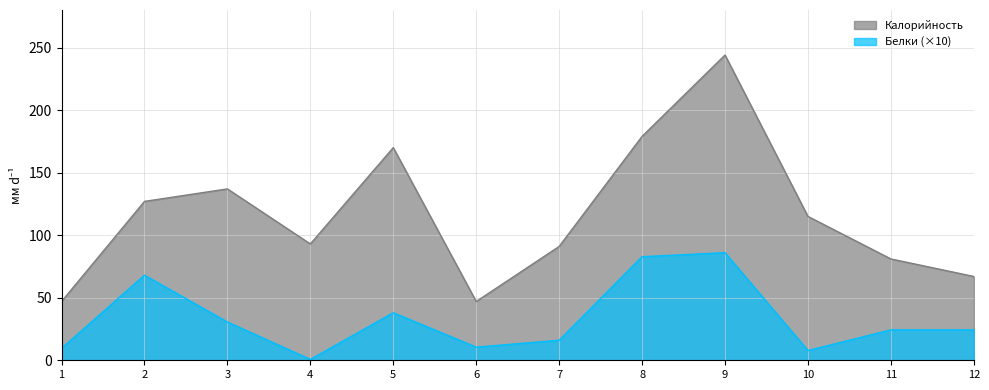

At which label is Калорийность closest to 145?

3